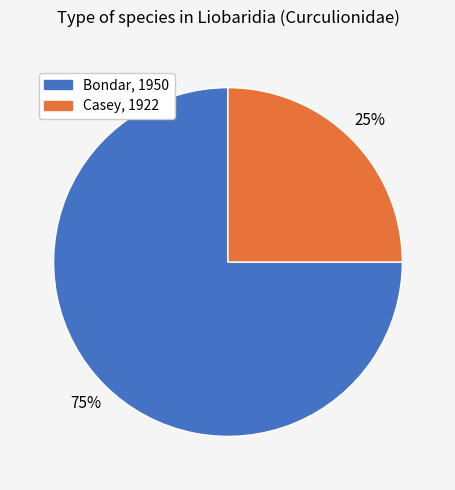

To the nearest percent, what is the difference between the largest and smallest slice percentages?

50%